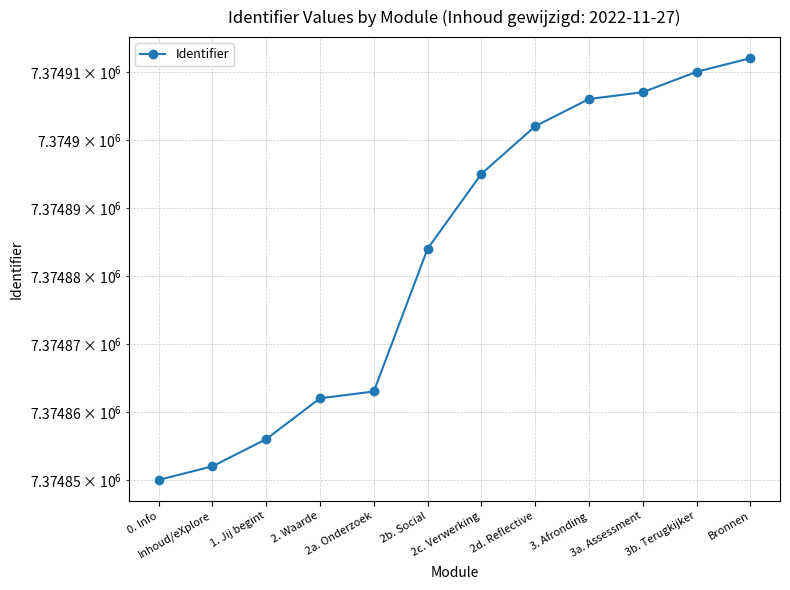

What is the approximate value at 3b. Terugkijker?

7374910